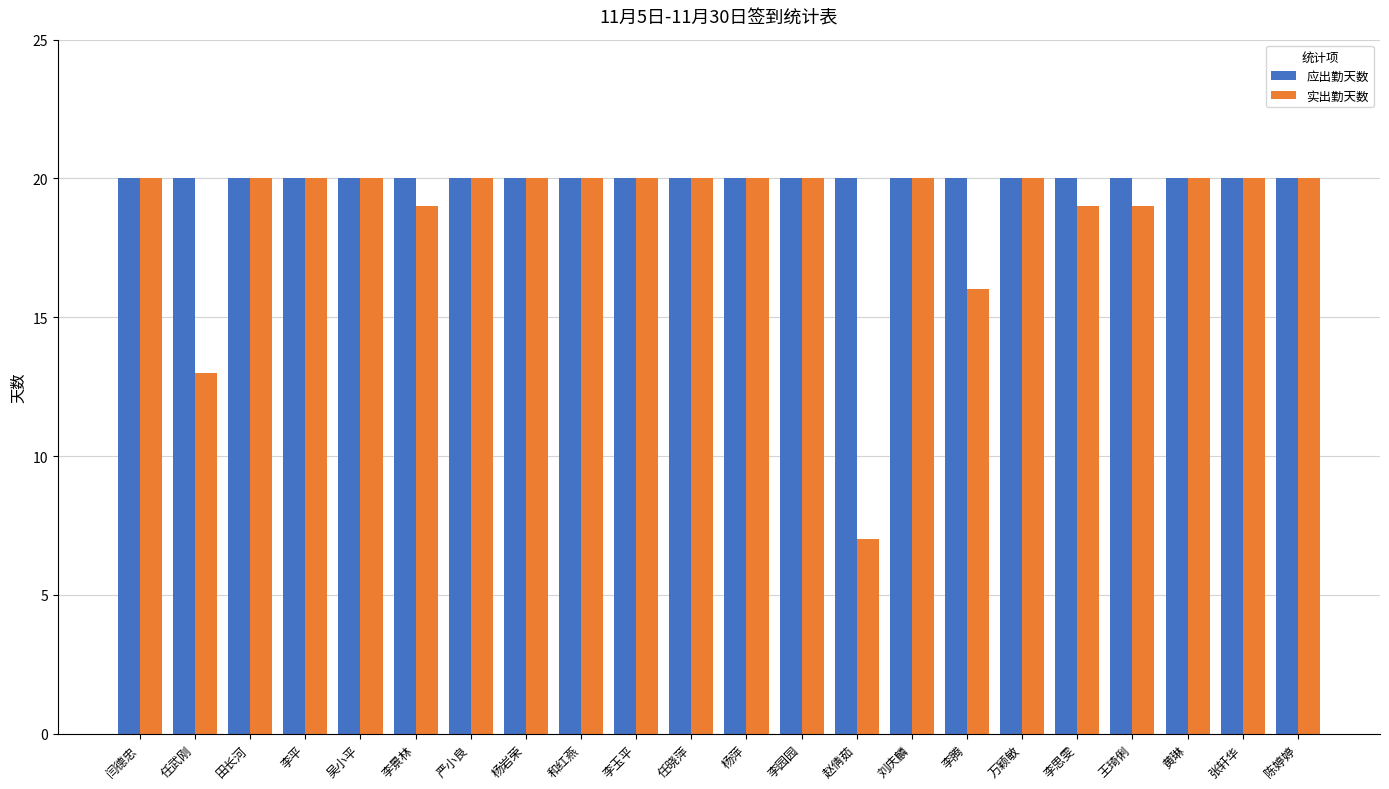

How many bars are there in total?

44